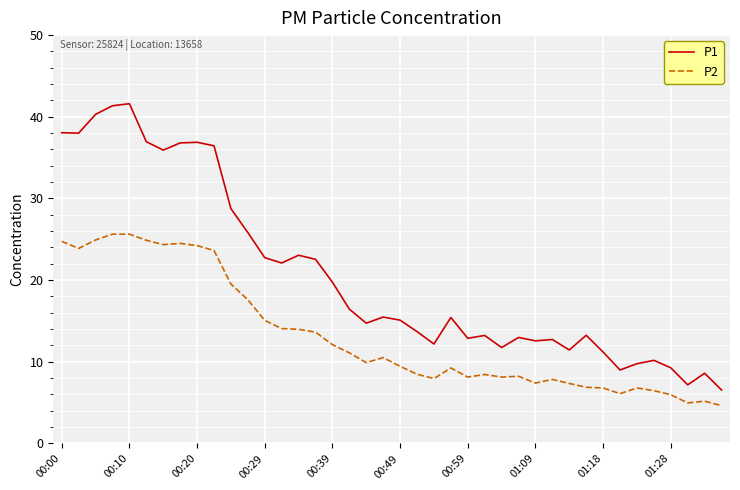

What is the smallest value displayed?

4.6